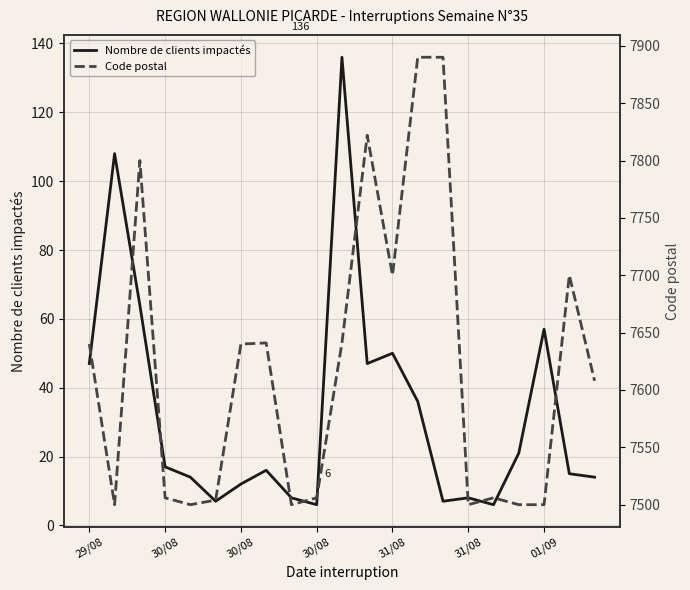

What is the sum of all Nombre de clients impactés values?

696